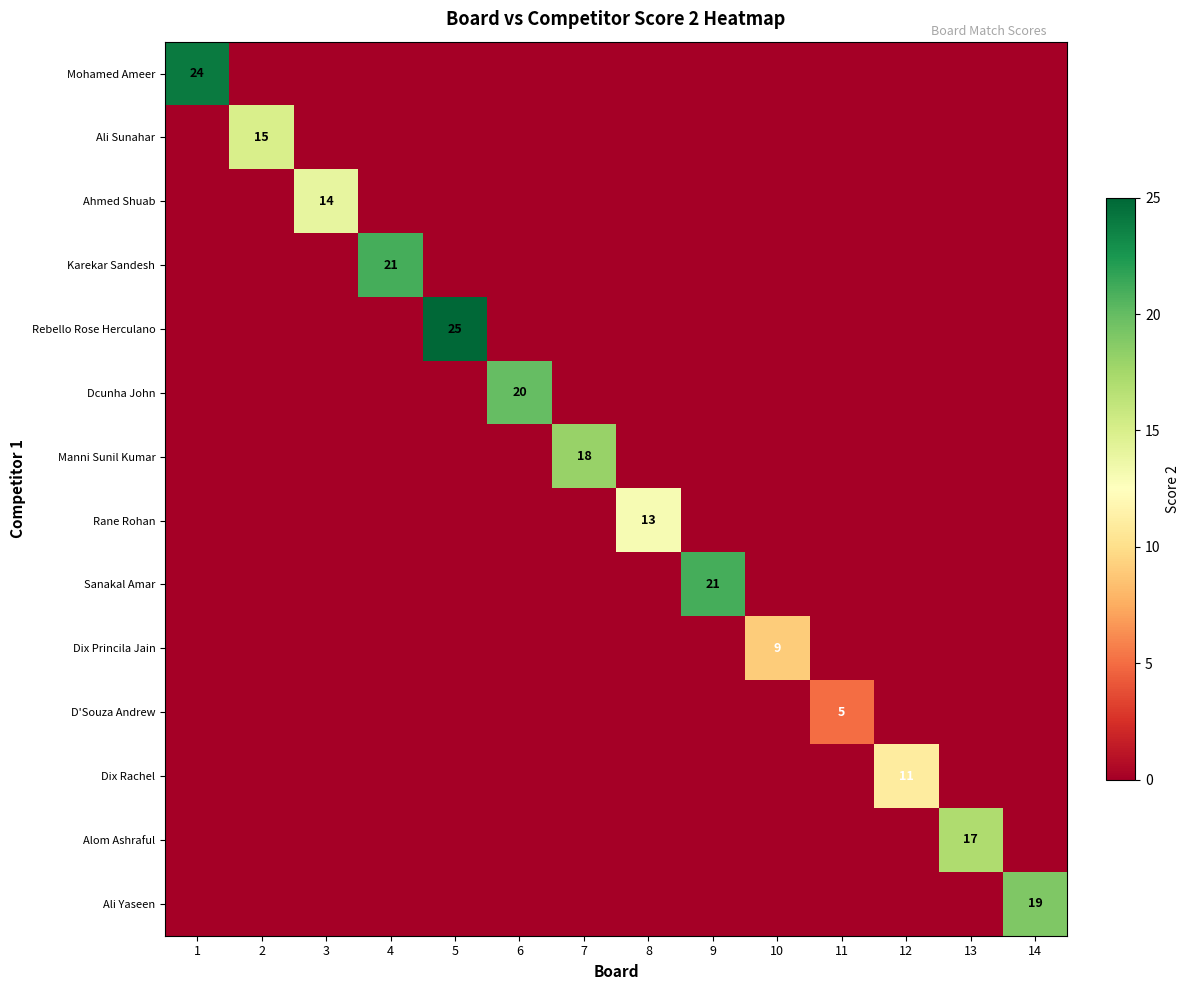

At how many categories does at least one series exceed 19?

5